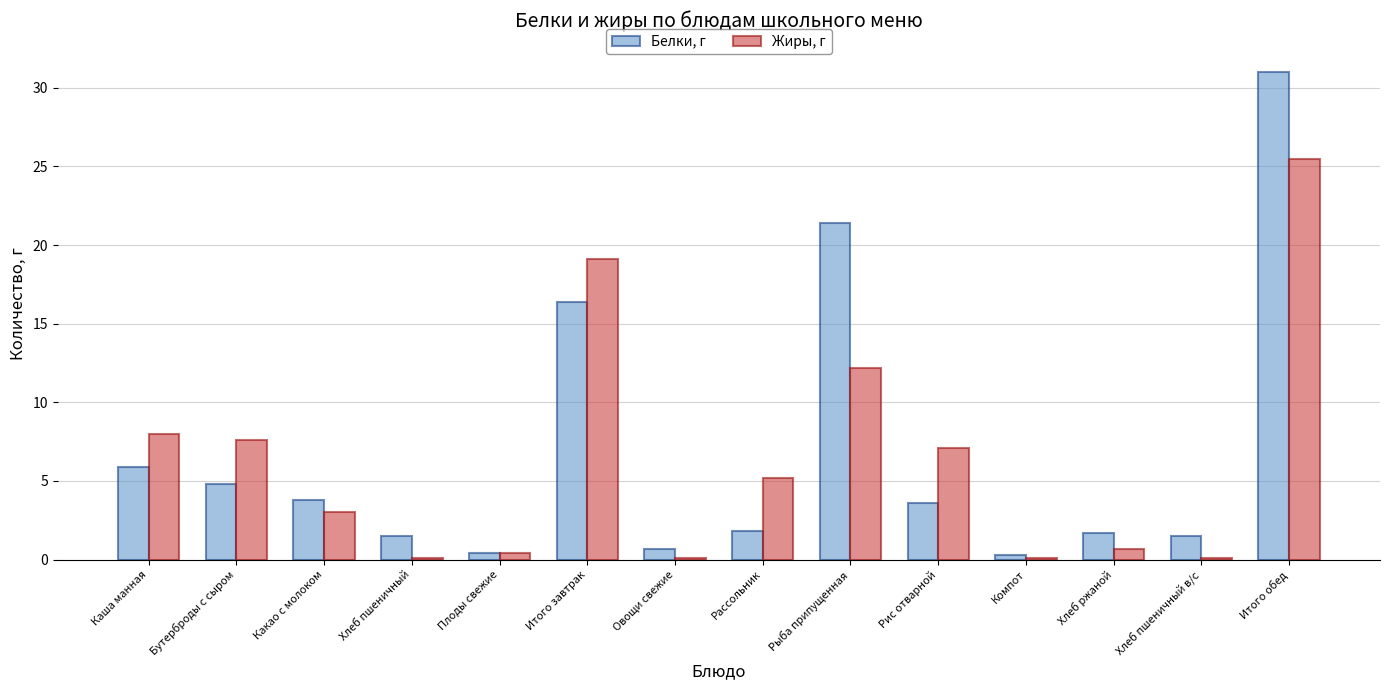

How many groups of bars are there?

14